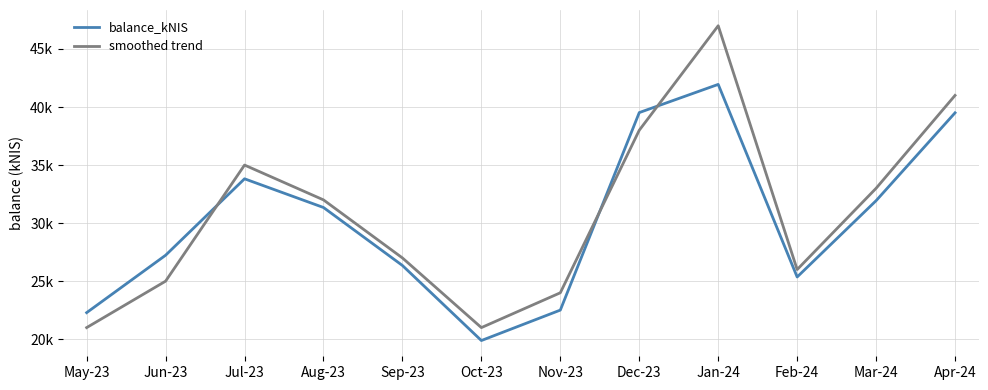

Reading left to right, list all the values displayed in this chart.

balance_kNIS: May-23=22288.2	Jun-23=27232.1	Jul-23=33816.7	Aug-23=31344.6	Sep-23=26349.8	Oct-23=19886.1	Nov-23=22508.0	Dec-23=39520.1	Jan-24=41948.2	Feb-24=25360.2	Mar-24=31933.3	Apr-24=39500.0
smoothed trend: May-23=21000.0	Jun-23=25000.0	Jul-23=35000.0	Aug-23=32000.0	Sep-23=27000.0	Oct-23=21000.0	Nov-23=24000.0	Dec-23=38000.0	Jan-24=47000.0	Feb-24=26000.0	Mar-24=33000.0	Apr-24=41000.0